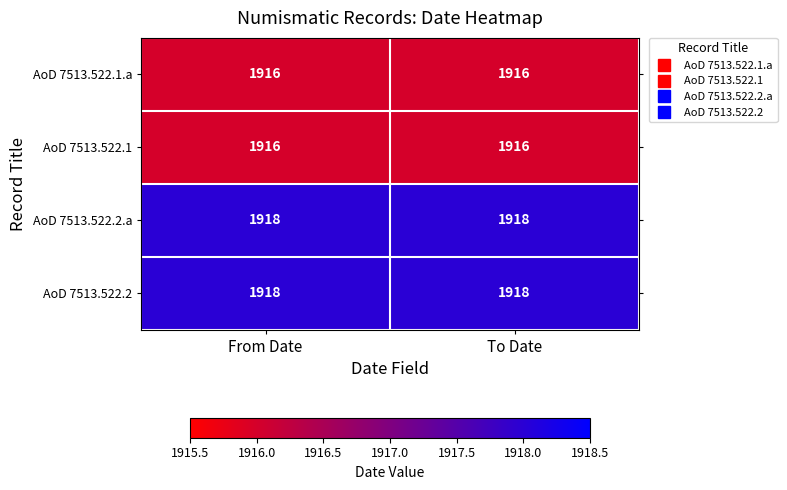

What is the minimum value shown in the chart?

1916